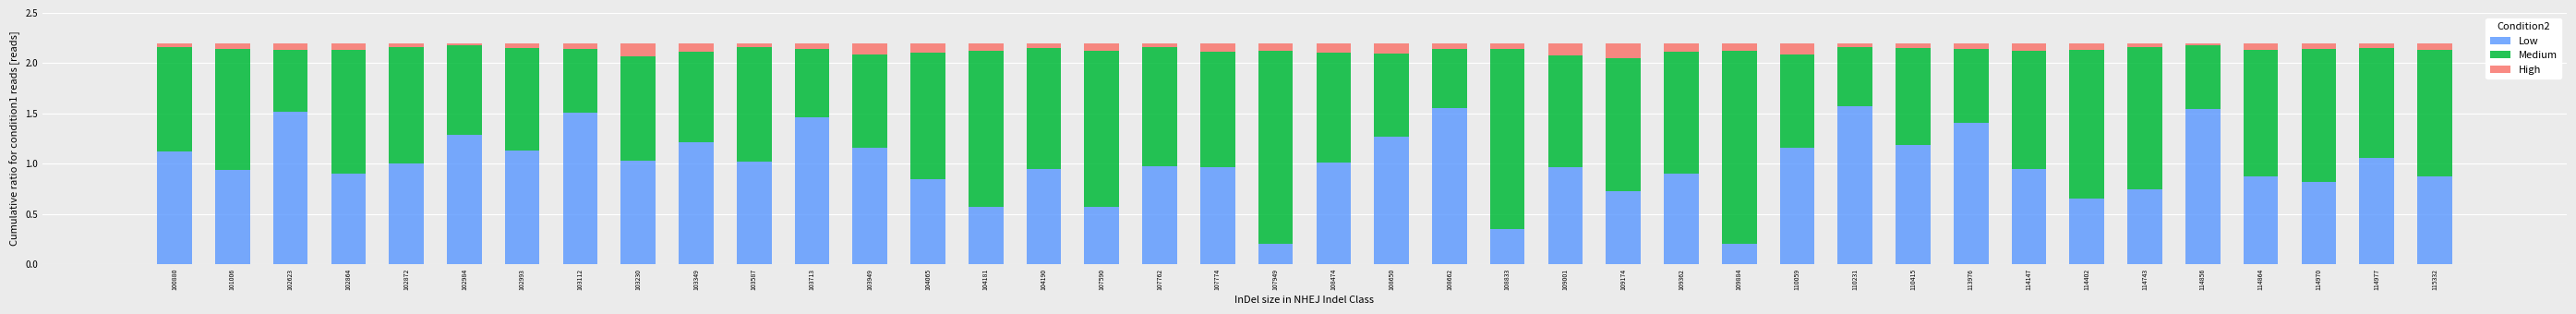

The Low series shows 0.7 at 114743. True or false?

True